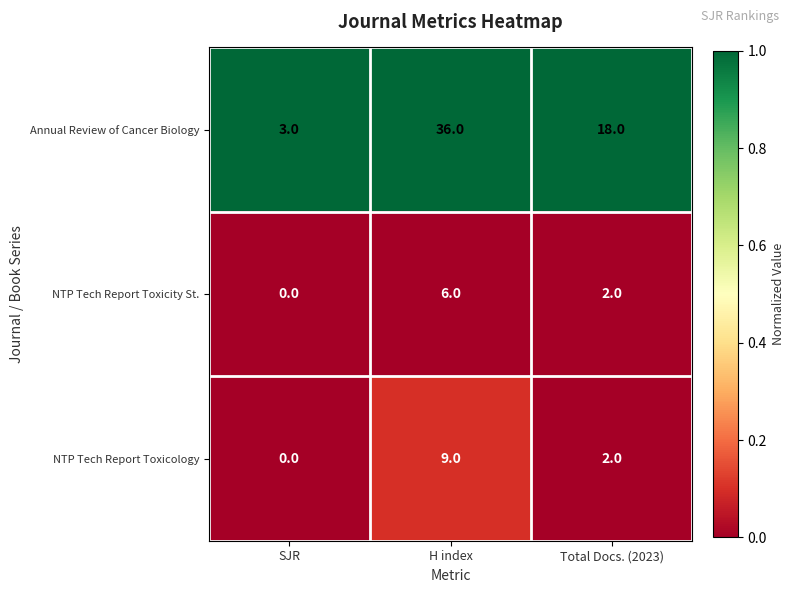

The NTP Tech Report Toxicity St. series shows 3 at Total Docs. (2023). True or false?

False